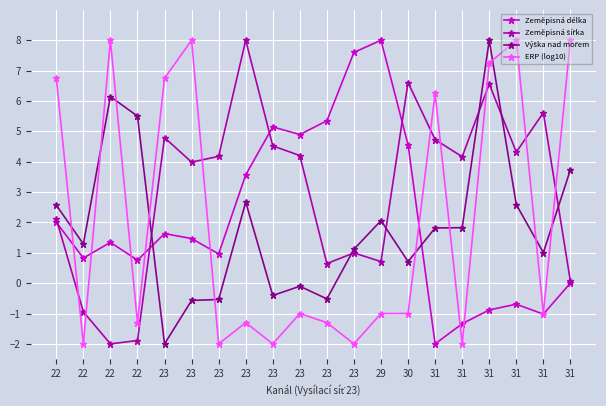

How many values in ERP (log10) are above zero?

8